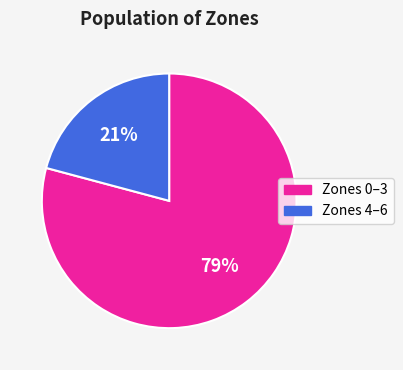

Which slice is the smallest?

Zones 4–6